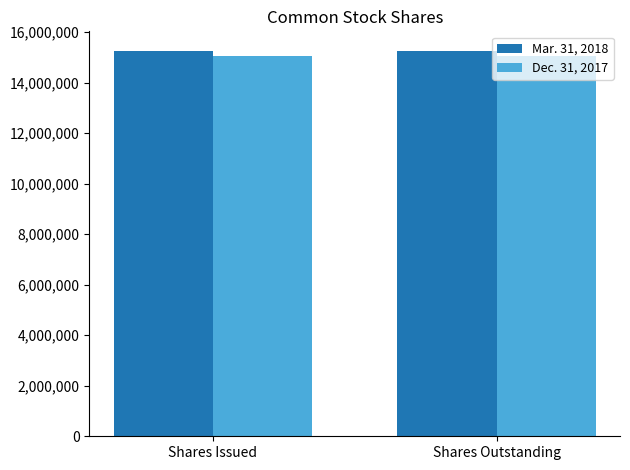

What is the highest value of the Dec. 31, 2017 series?

15039347